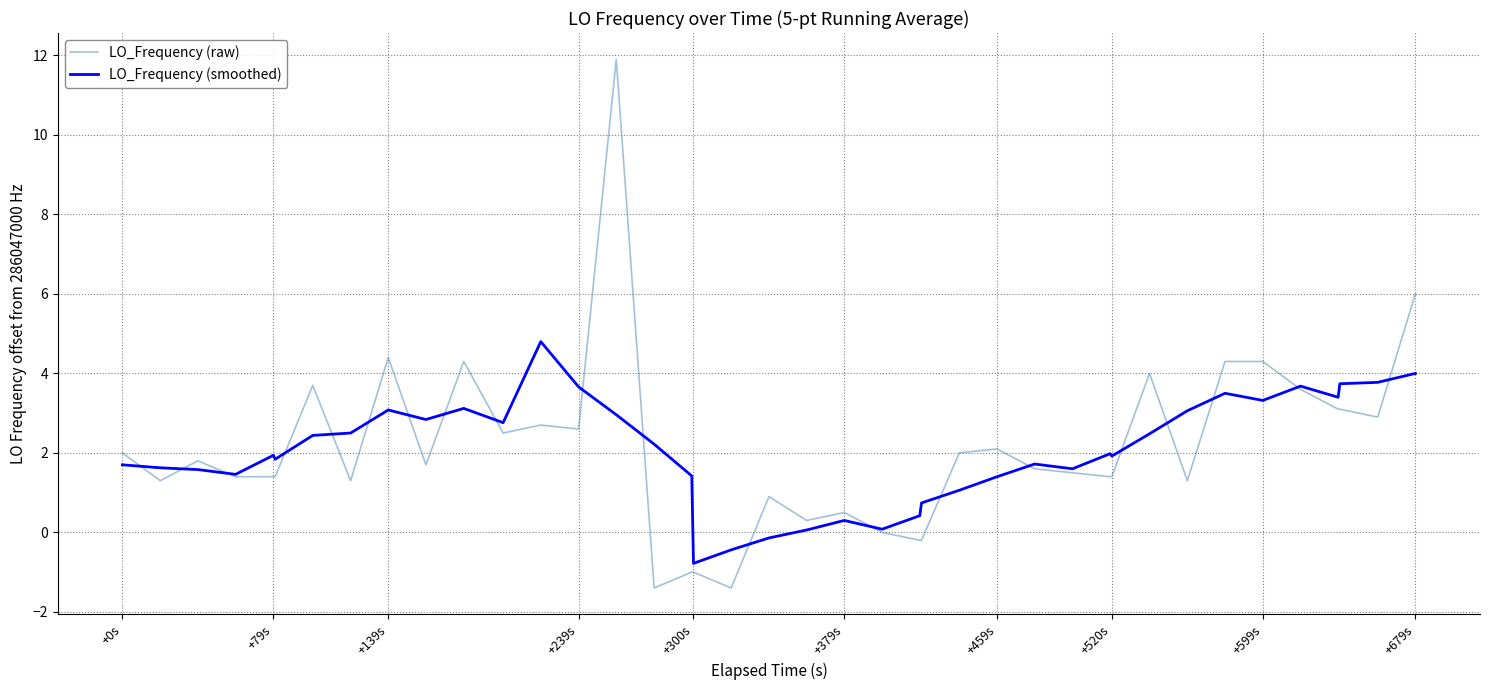

How many distinct data groups are displayed?

2